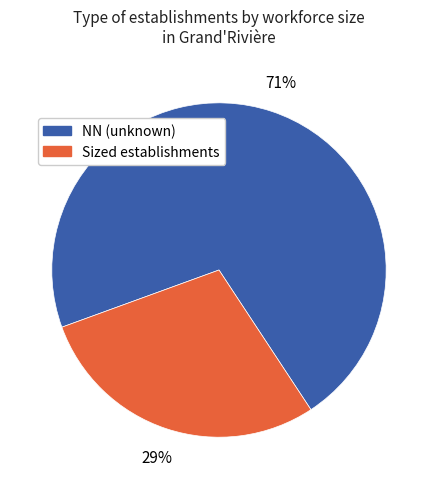

How many segments does this pie chart have?

2